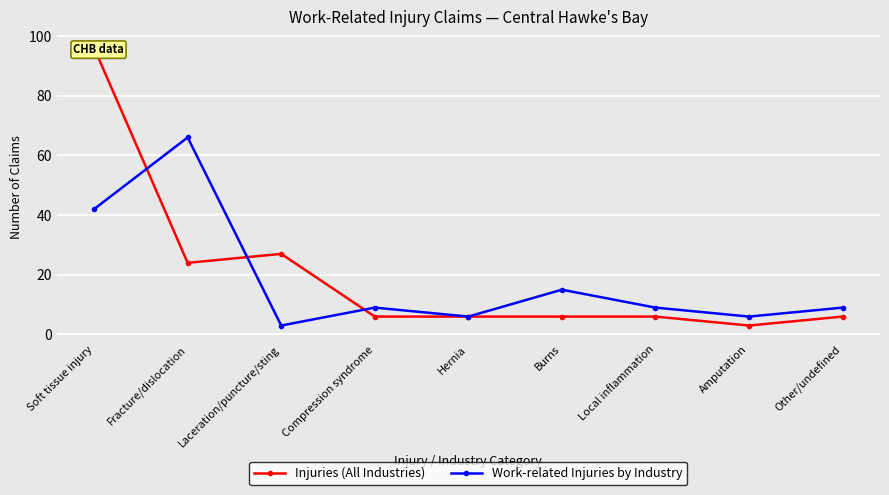

How many lines are shown in the chart?

2